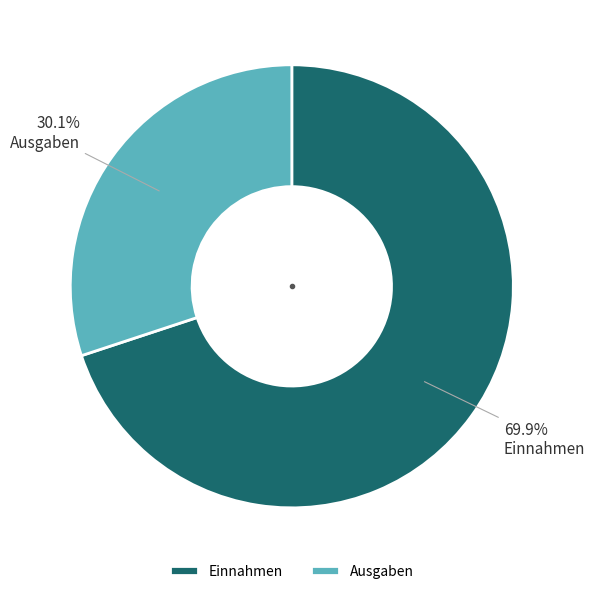

What is the total percentage of Ausgaben and Einnahmen?

100.0%